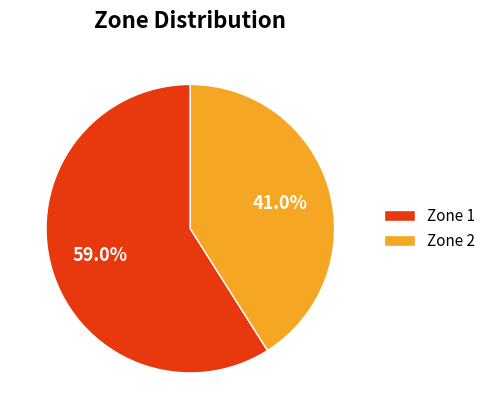

What percentage is NOT represented by Zone 1?

41.0%